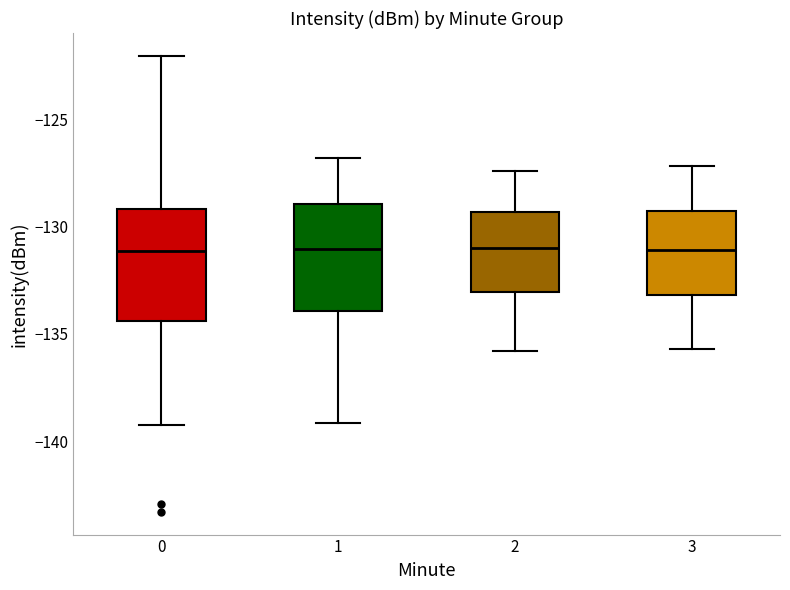

Reading left to right, read every box against the y-axis: the position of its median line, the range the box covers, and the ends of its whiskers. The values are not printed on the chart, so give them approximately, as read against the axis.

0: median -131.0, box -134.5 to -129.0, whiskers -139.0 to -122.0
1: median -131.0, box -134.0 to -129.0, whiskers -139.0 to -127.0
2: median -131.0, box -133.0 to -129.5, whiskers -136.0 to -127.5
3: median -131.0, box -133.0 to -129.5, whiskers -135.5 to -127.0